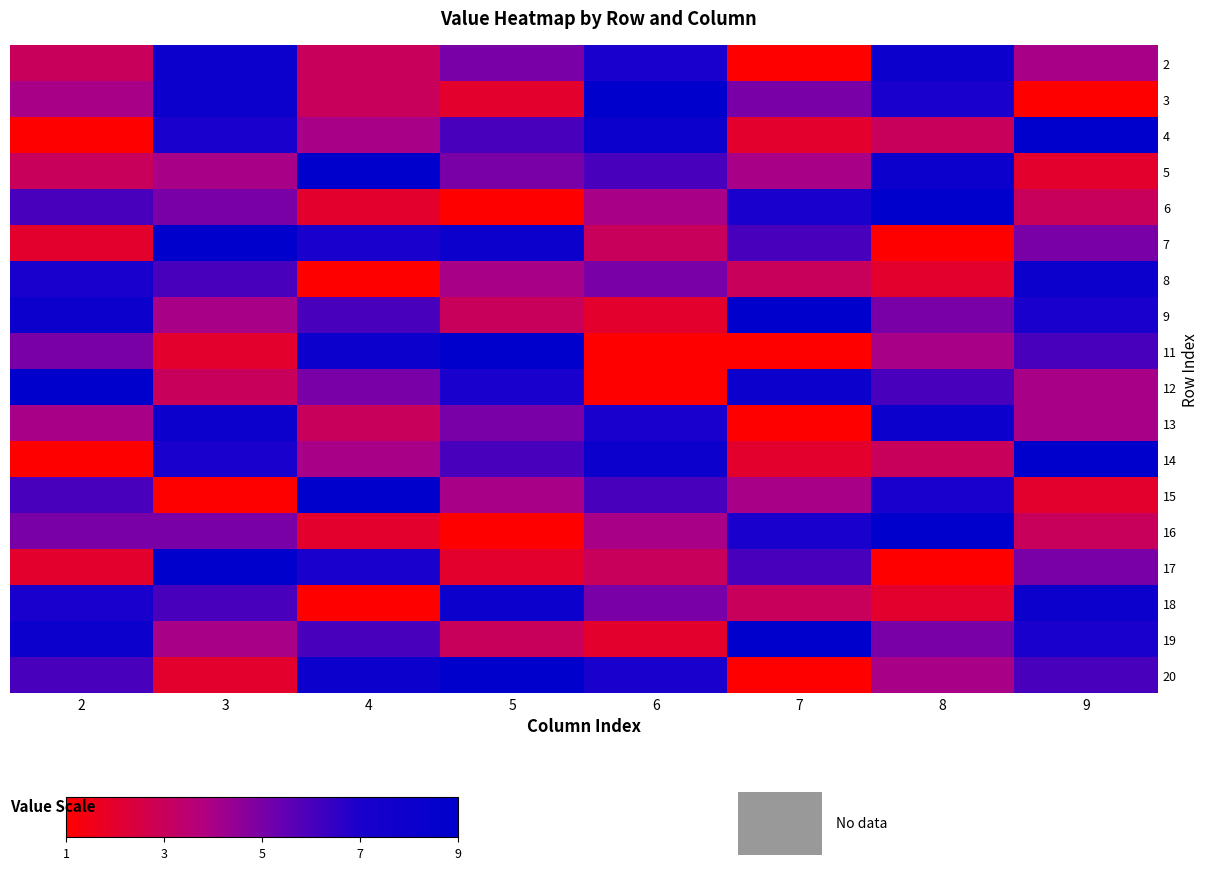

What is the total value across all series at 8?

92